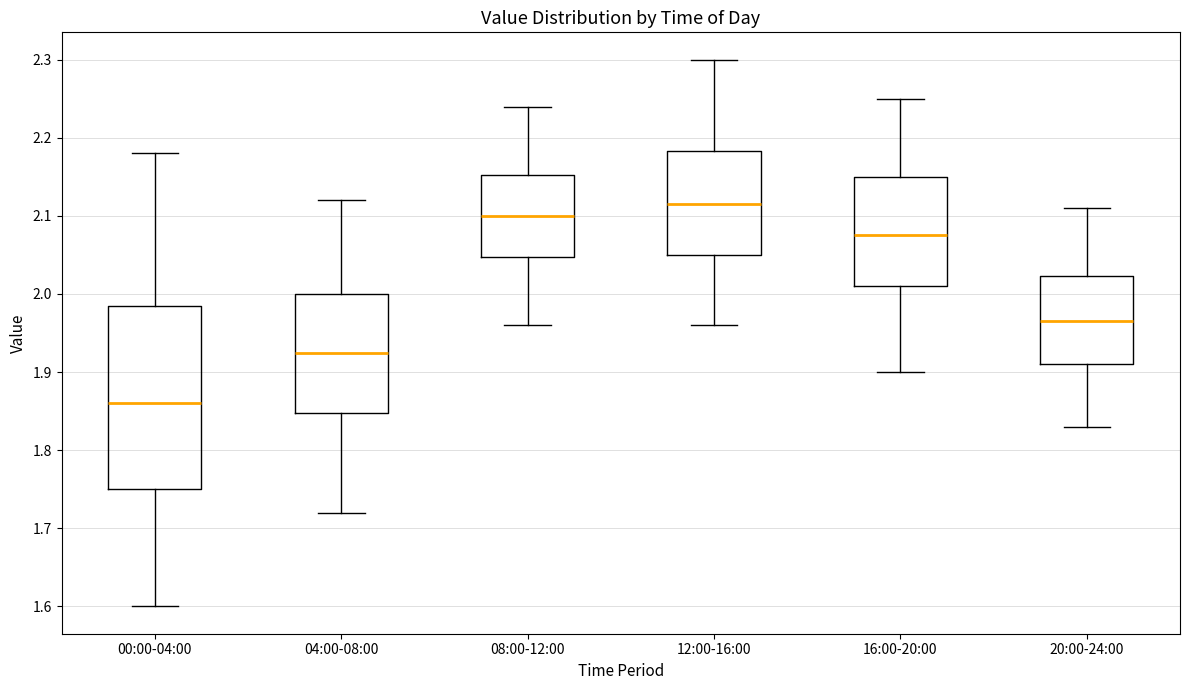

Which box has the lowest median line?

00:00-04:00